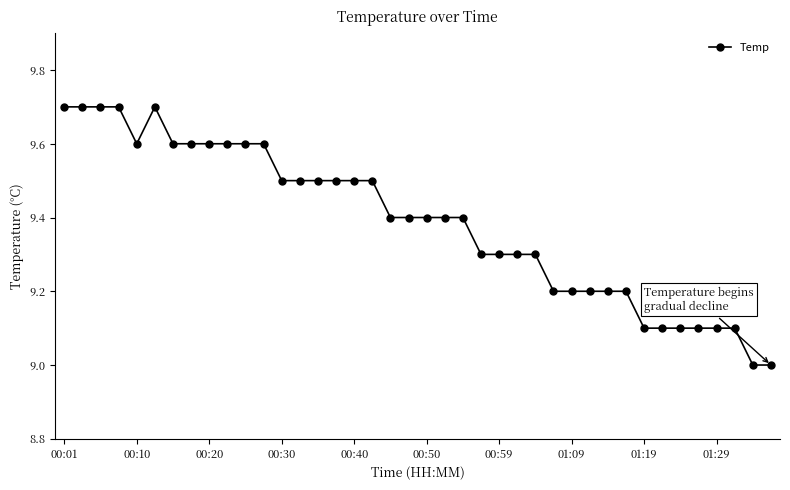

How many categories are shown in the chart?

40